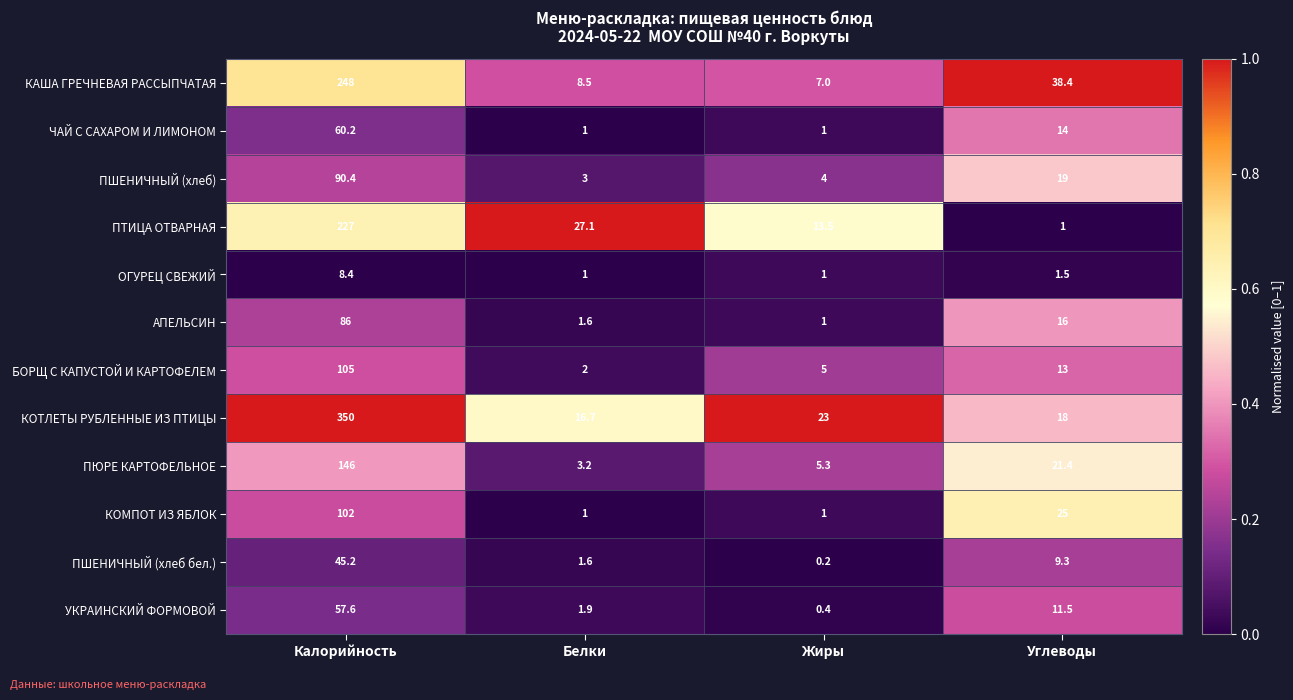

The КОМПОТ ИЗ ЯБЛОК series shows 102.0 at Калорийность. True or false?

True